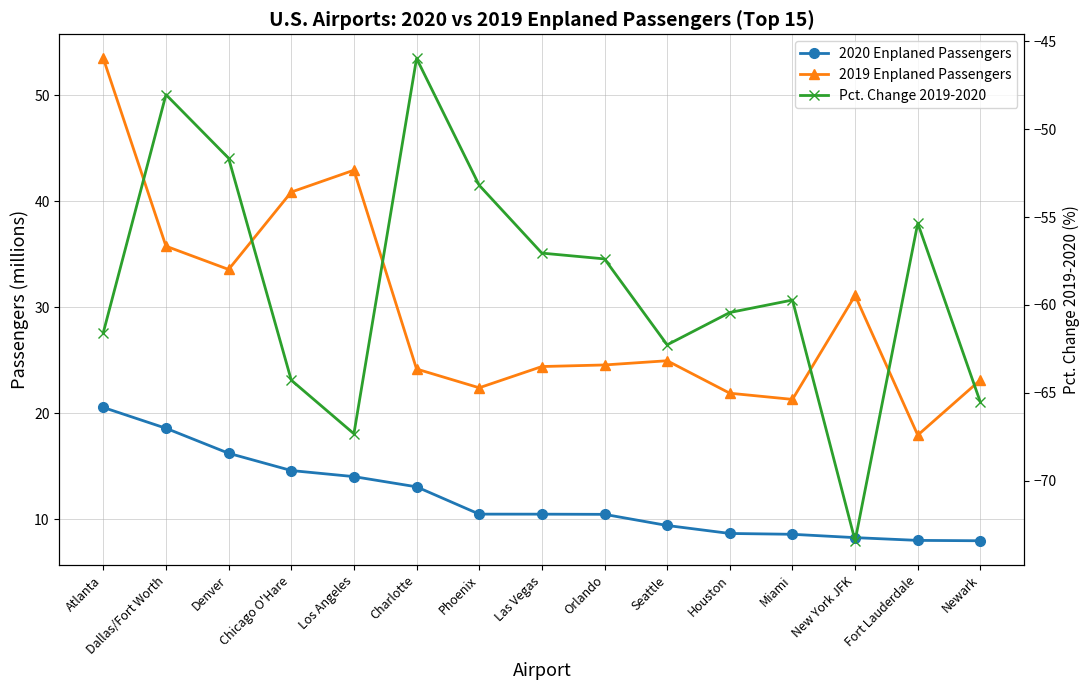

How many data points in 2020 Enplaned Passengers are less than 10?

6